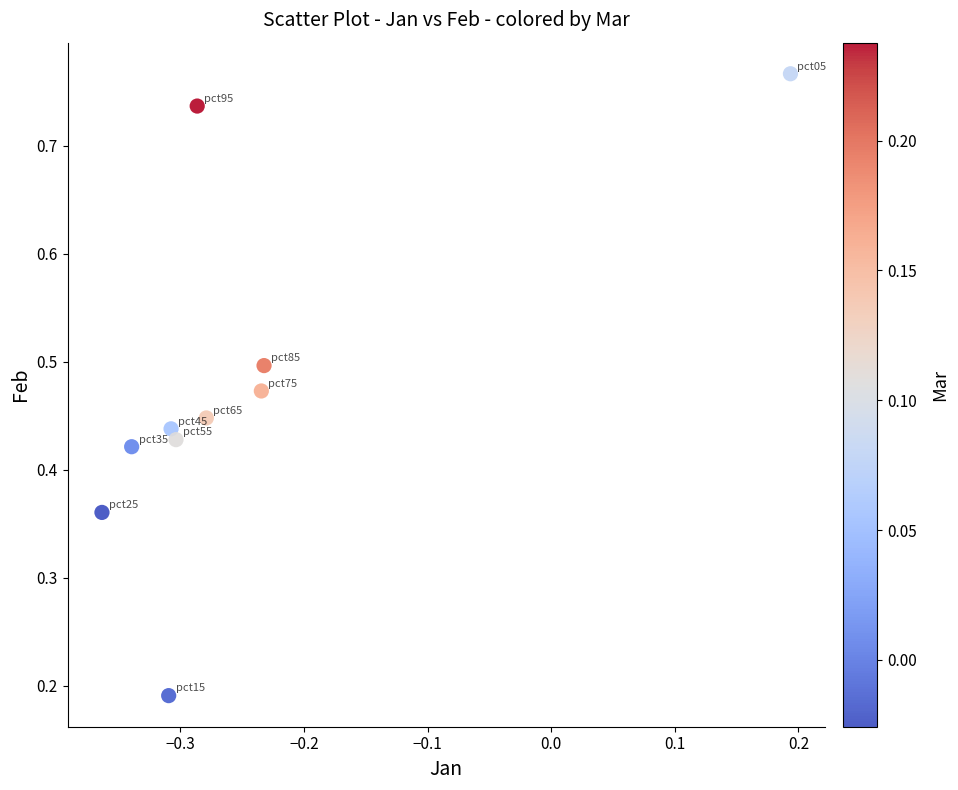

What is the range of X values (max minus min)?

0.6